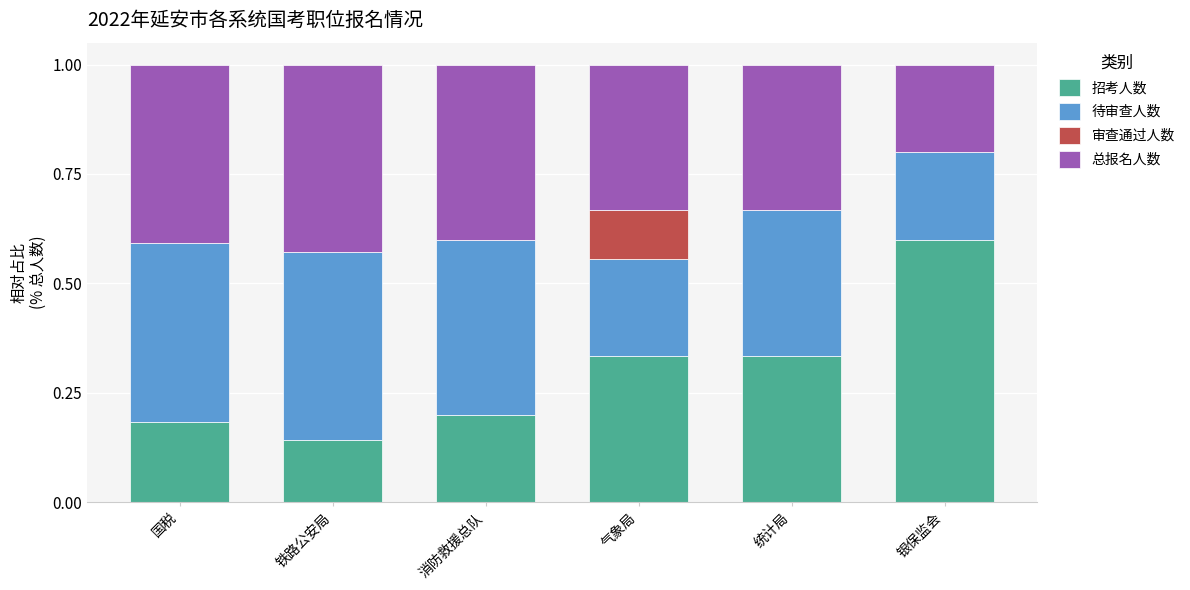

What is the sum of the 招考人数 values at 消防救援总队 and 统计局?

0.5